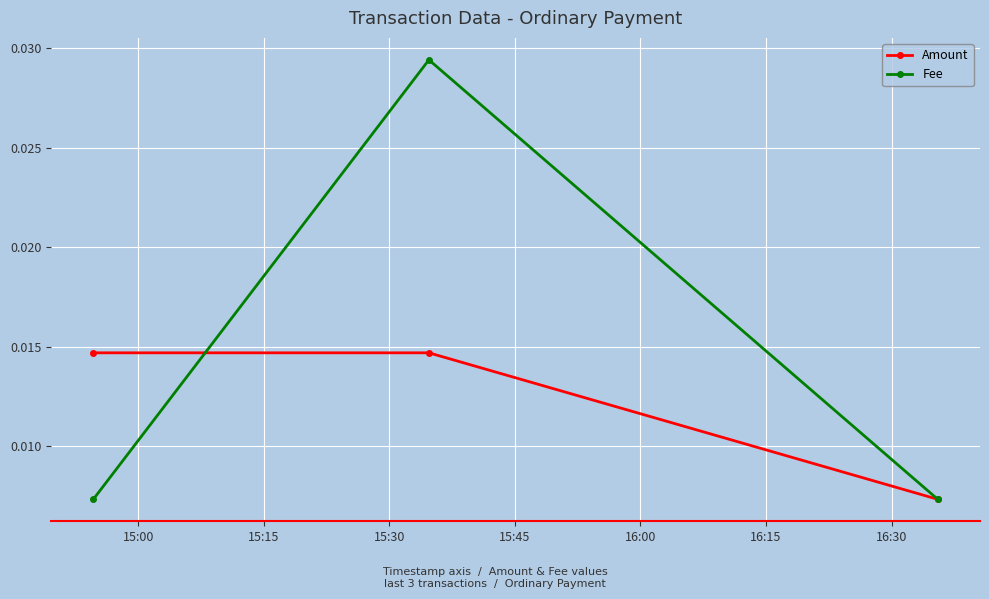

Which series has the largest range (max minus min)?

Fee